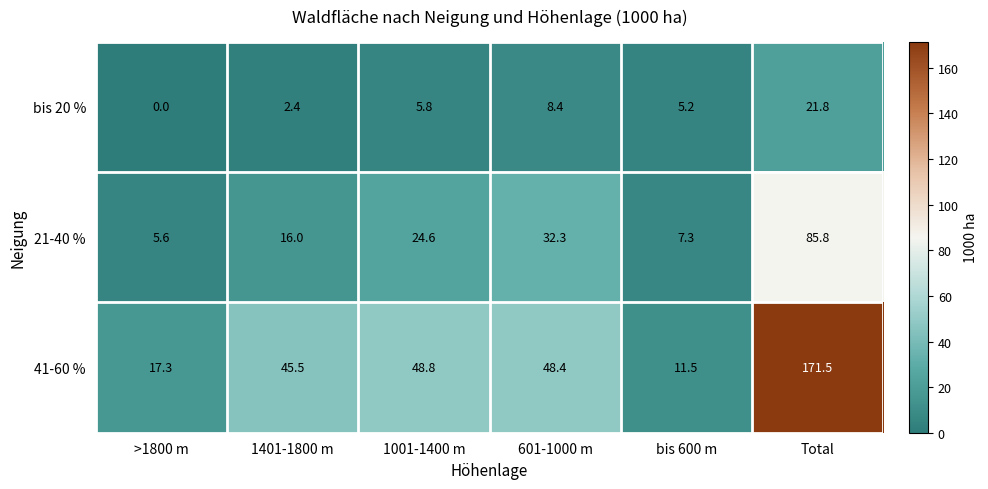

Reading right to left, transcribe all the data shown in this chart.

bis 20 %: 21.8	5.2	8.4	5.8	2.4	0.0
21-40 %: 85.8	7.3	32.3	24.6	16.0	5.6
41-60 %: 171.5	11.5	48.4	48.8	45.5	17.3